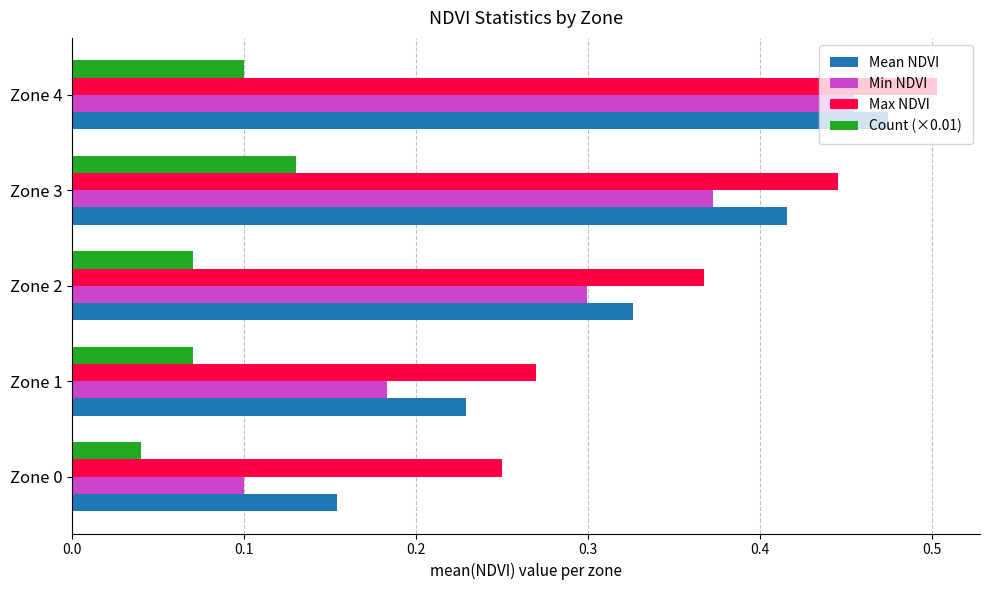

True or false: Count (×0.01) has a value of 0.1 at Zone 4.

True